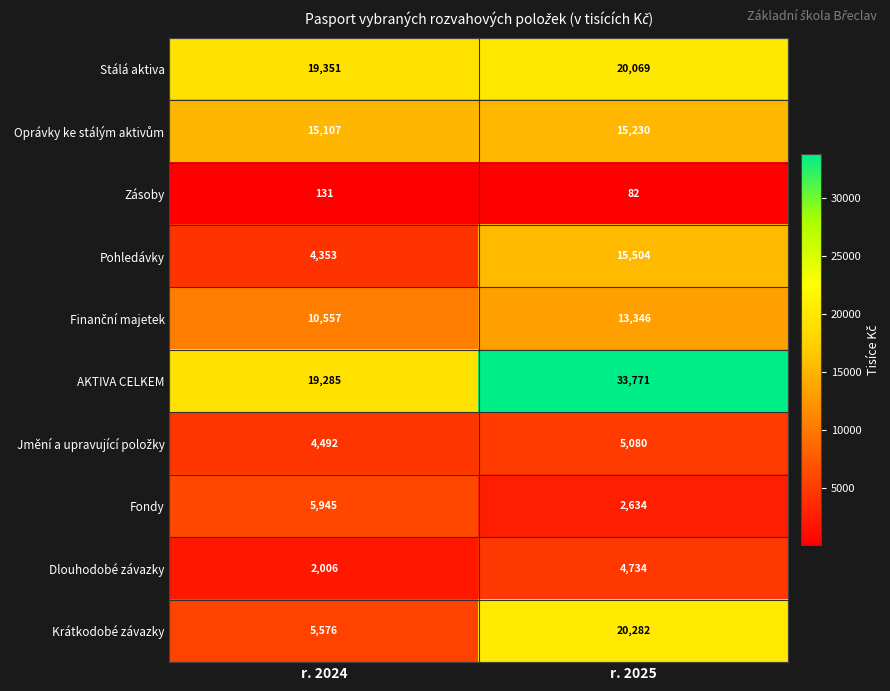

Which label corresponds to the smallest value in the chart?

r. 2025